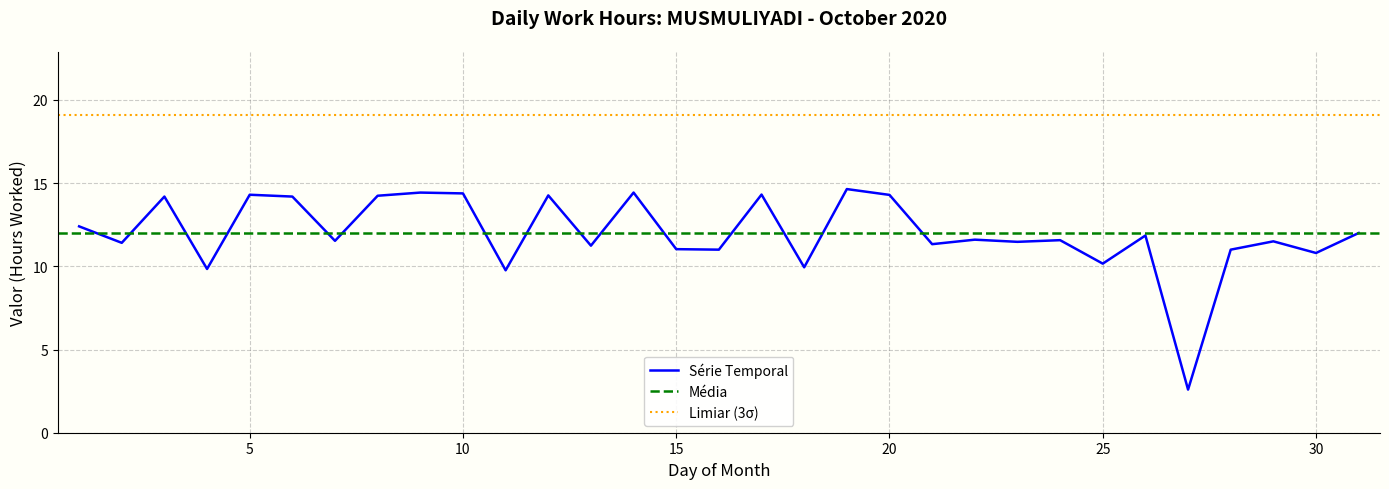

What is the value of the 11th point from the left?

9.8